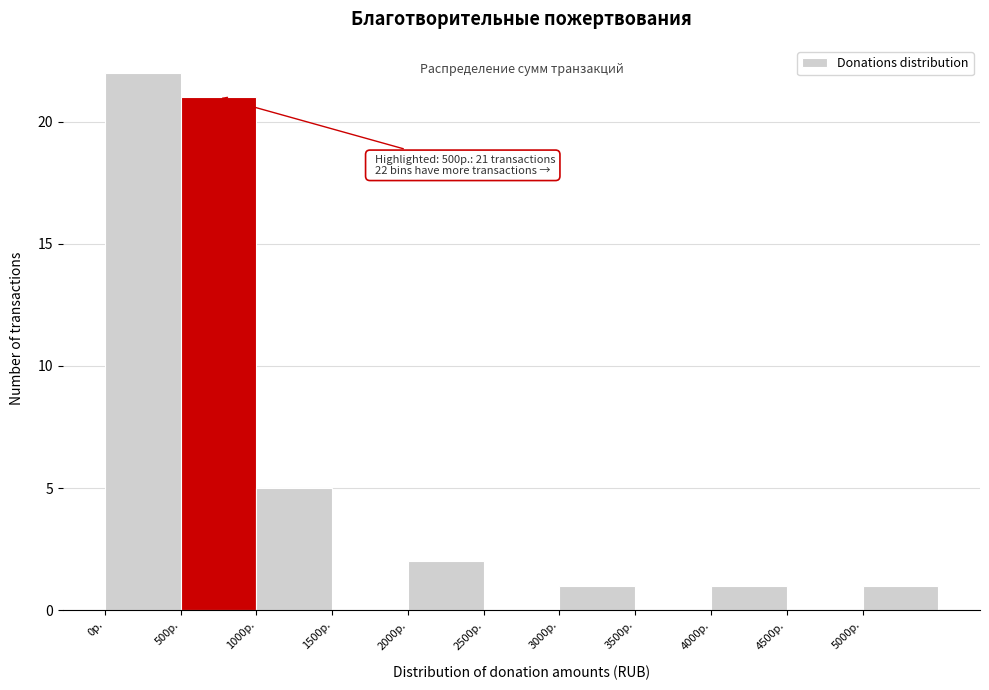

Over which range of the x-axis is the bar tallest?

0 to 500